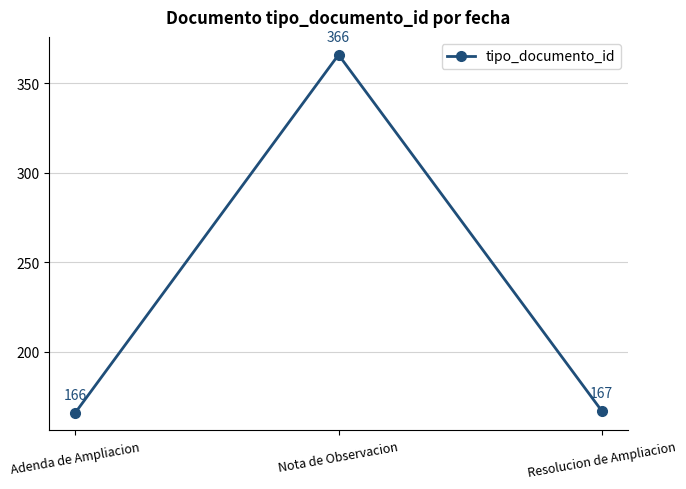

What position from the left is Resolucion de Ampliacion?

3